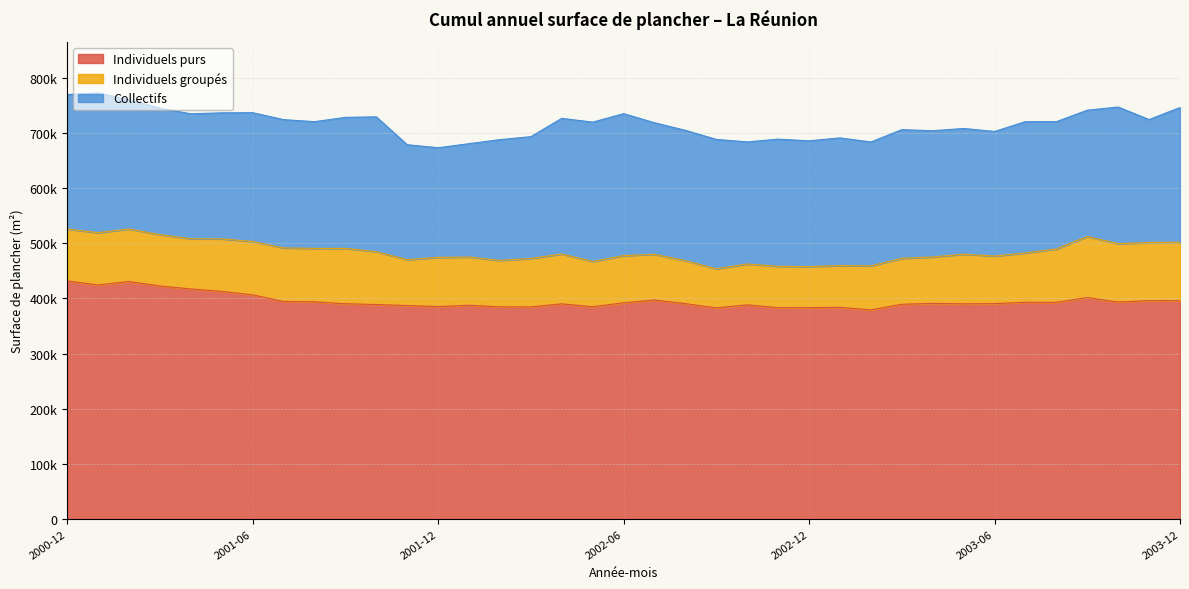

Which series has the largest total across all categories?

Individuels purs